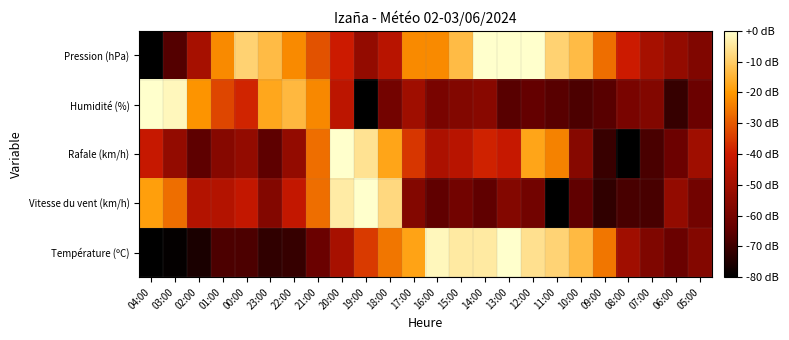

Reading left to right, extract all data points from this chart.

Température (ºC): 04:00=-80.0	03:00=-79.1	02:00=-75.7	01:00=-68.1	00:00=-68.1	23:00=-72.3	22:00=-71.5	21:00=-63.0	20:00=-48.5	19:00=-34.9	18:00=-25.5	17:00=-17.9	16:00=-1.7	15:00=-4.3	14:00=-4.3	13:00=0.0	12:00=-6.0	11:00=-8.5	10:00=-13.6	09:00=-25.5	08:00=-50.2	07:00=-57.9	06:00=-63.0	05:00=-57.0
Vitesse du vent (km/h): 04:00=-19.0	03:00=-26.7	02:00=-45.7	01:00=-45.7	00:00=-41.9	23:00=-57.1	22:00=-41.9	21:00=-26.7	20:00=-3.8	19:00=0.0	18:00=-7.6	17:00=-57.1	16:00=-64.8	15:00=-61.0	14:00=-64.8	13:00=-57.1	12:00=-61.0	11:00=-80.0	10:00=-64.8	09:00=-72.4	08:00=-68.6	07:00=-68.6	06:00=-53.3	05:00=-61.0
Rafale (km/h): 04:00=-41.5	03:00=-53.3	02:00=-65.2	01:00=-56.3	00:00=-53.3	23:00=-65.2	22:00=-53.3	21:00=-26.7	20:00=0.0	19:00=-5.9	18:00=-17.8	17:00=-35.6	16:00=-47.4	15:00=-44.4	14:00=-38.5	13:00=-41.5	12:00=-17.8	11:00=-23.7	10:00=-56.3	09:00=-71.1	08:00=-80.0	07:00=-68.1	06:00=-62.2	05:00=-50.4
Humidité (%): 04:00=0.0	03:00=-1.7	02:00=-20.9	01:00=-33.0	00:00=-38.3	23:00=-17.4	22:00=-13.9	21:00=-22.6	20:00=-43.5	19:00=-80.0	18:00=-60.9	17:00=-50.4	16:00=-59.1	15:00=-57.4	14:00=-55.7	13:00=-66.1	12:00=-64.3	11:00=-66.1	10:00=-67.8	09:00=-66.1	08:00=-59.1	07:00=-57.4	06:00=-71.3	05:00=-62.6
Pression (hPa): 04:00=-80.0	03:00=-66.7	02:00=-48.9	01:00=-22.2	00:00=-8.9	23:00=-13.3	22:00=-22.2	21:00=-31.1	20:00=-40.0	19:00=-53.3	18:00=-44.4	17:00=-22.2	16:00=-22.2	15:00=-13.3	14:00=0.0	13:00=0.0	12:00=0.0	11:00=-8.9	10:00=-13.3	09:00=-26.7	08:00=-40.0	07:00=-48.9	06:00=-53.3	05:00=-57.8